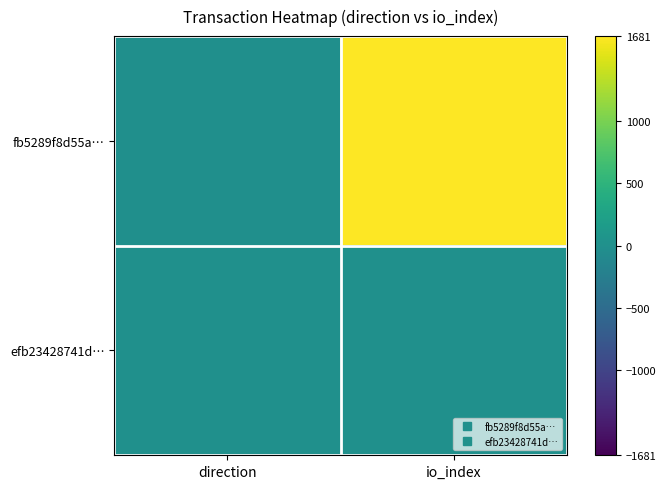

Reading left to right, list all the values displayed in this chart.

fb5289f8d55a…: direction=-1	io_index=1681
efb23428741d…: direction=1	io_index=1